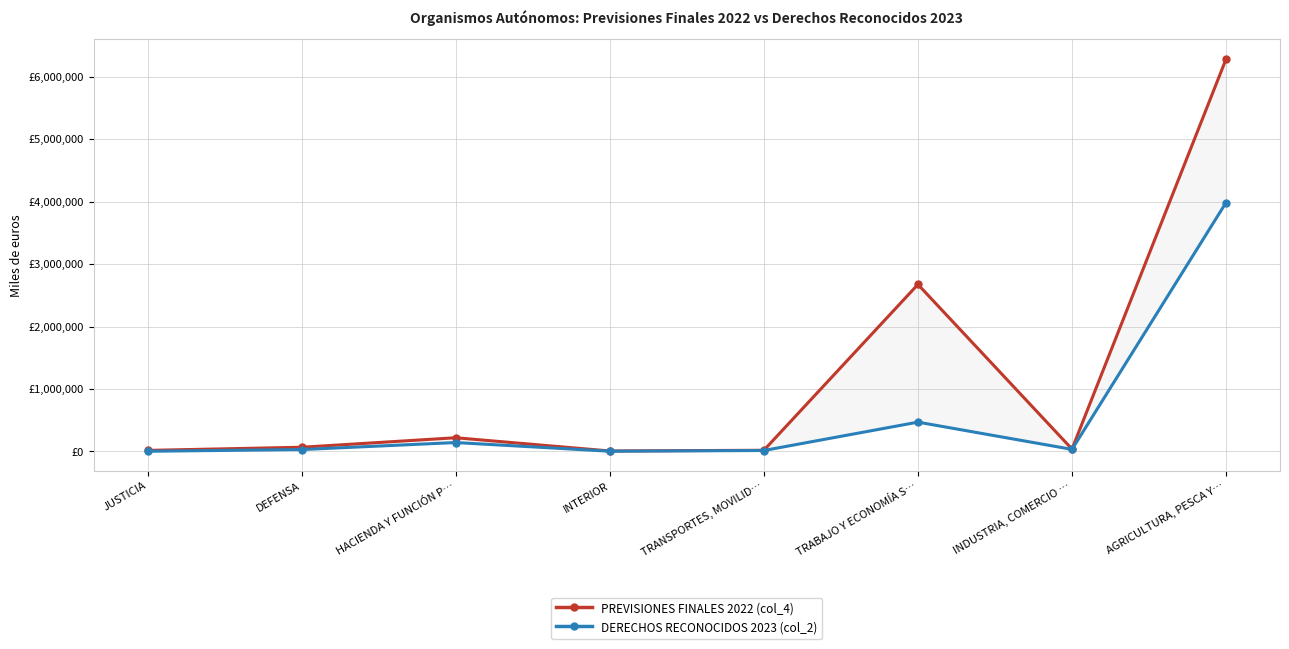

How many lines are shown in the chart?

2